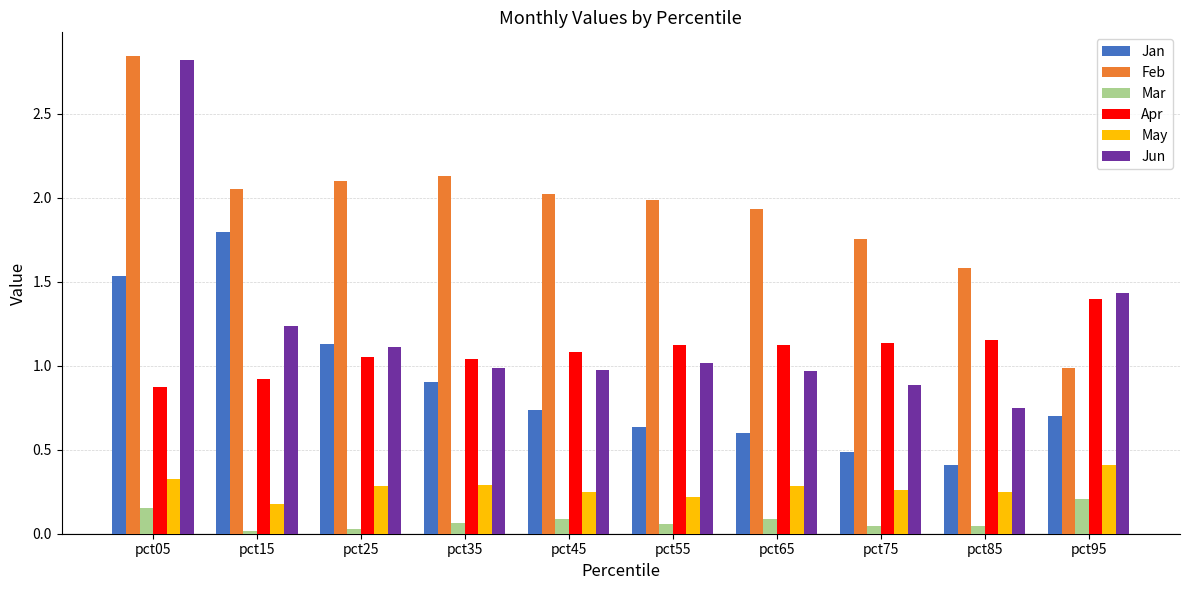

Between pct05 and pct55, which series saw the biggest shift?

Jun